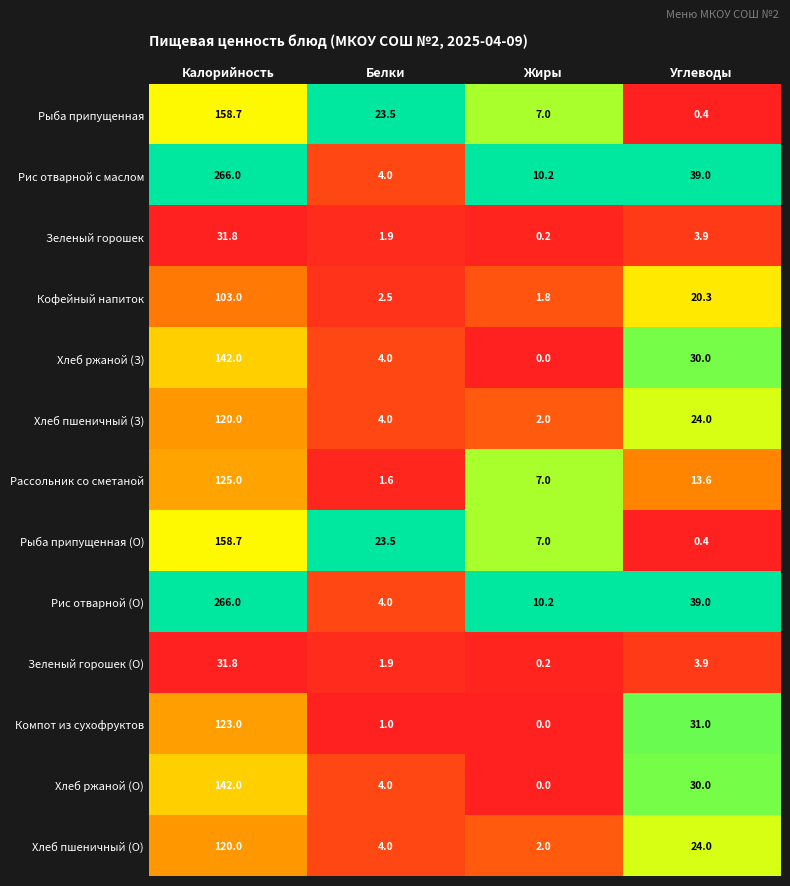

What is the average value of the Рыба припущенная (О) series?

47.4